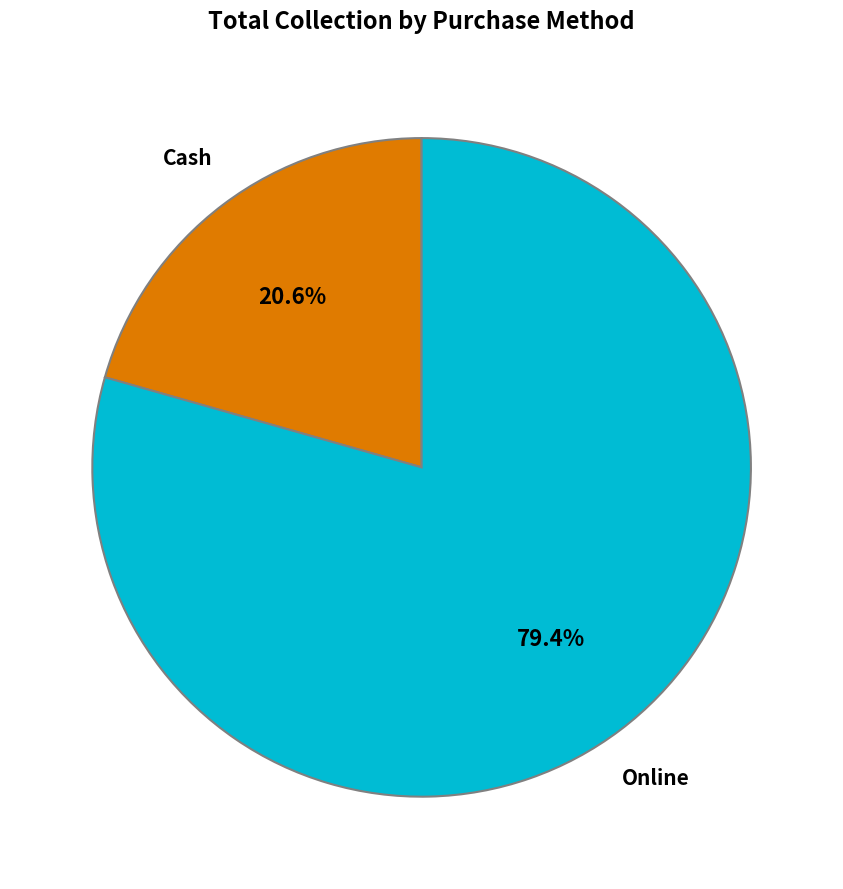

Is there any slice that represents more than half of the pie?

Yes